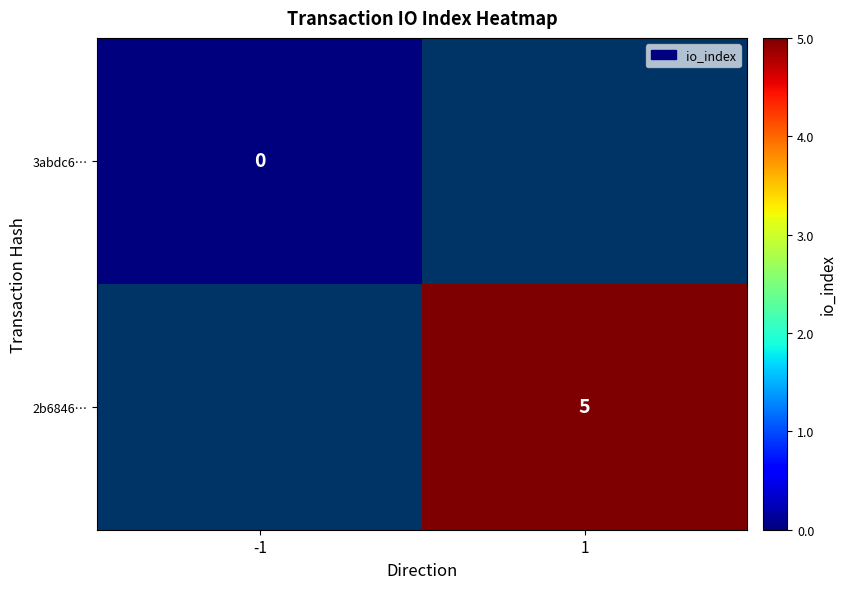

Is the value of 3abdc6… at -1 greater than the value of 2b6846… at 1?

No